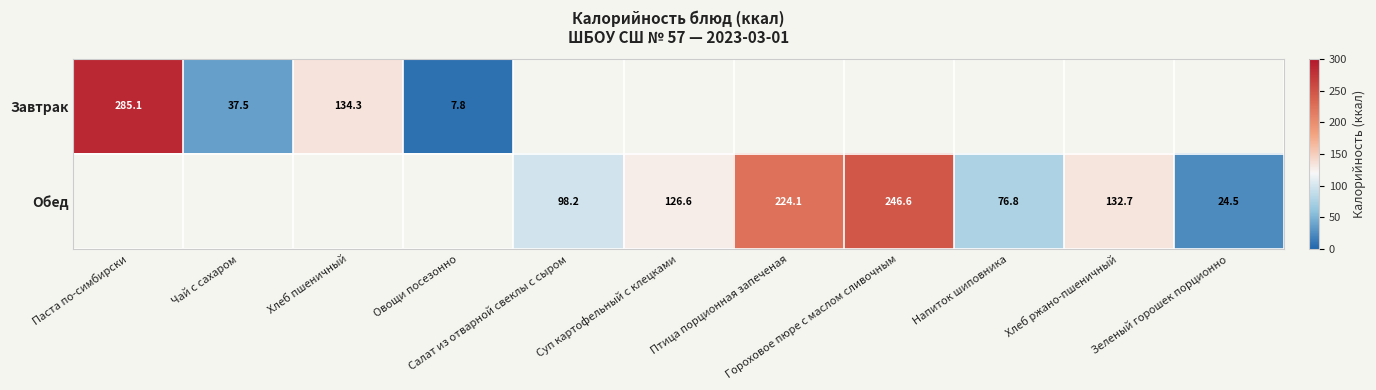

At which label is Завтрак closest to 142?

Хлеб пшеничный